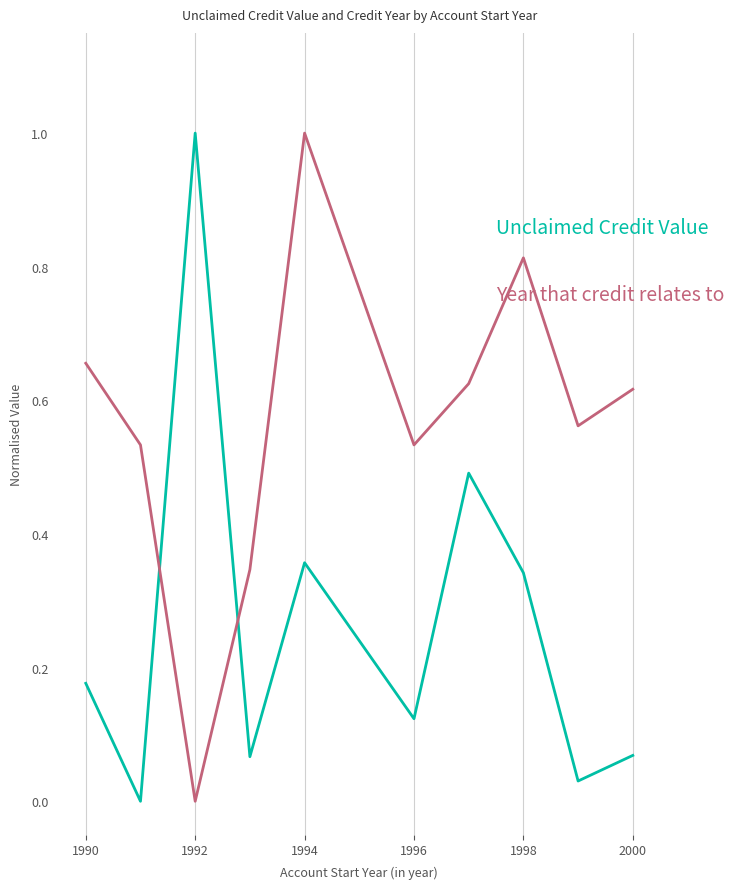

What is the maximum value shown in the chart?

1.0